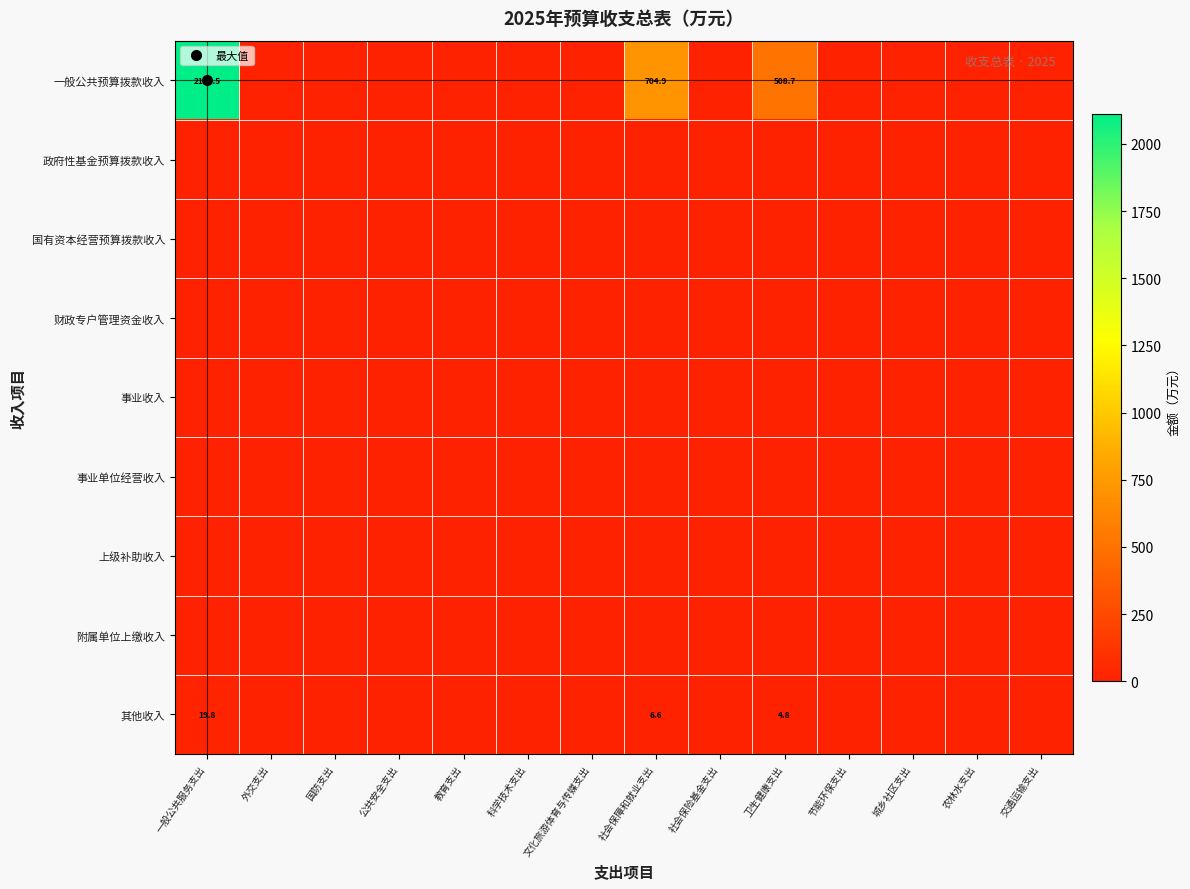

The 其他收入 series shows 0.0 at 国防支出. True or false?

True